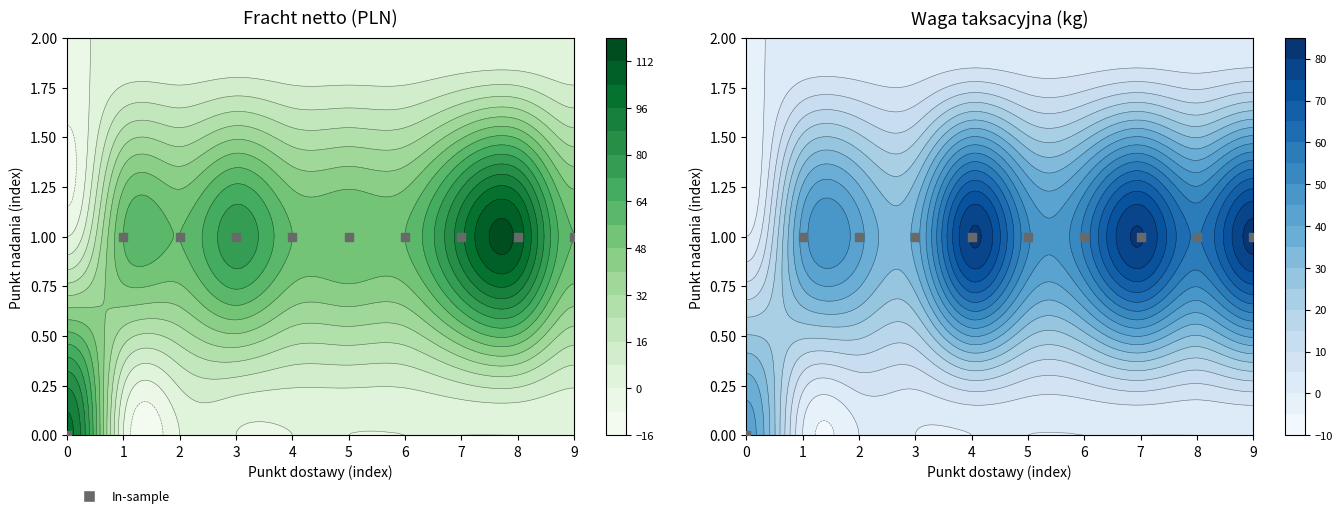

True or false: the data shows 1 at 6.

True